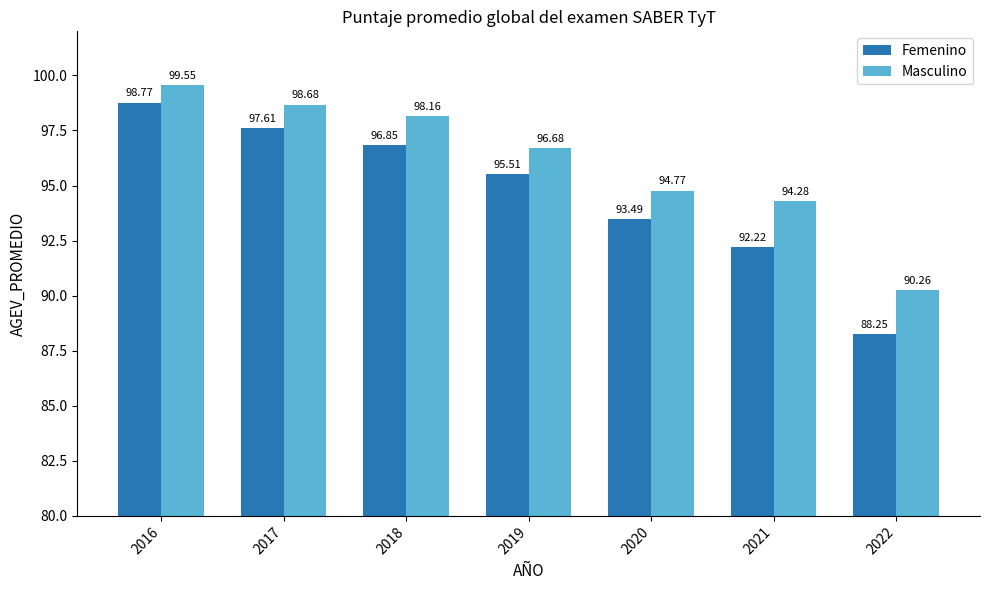

What is the value of the Masculino bar at the 7th from the left?

90.3